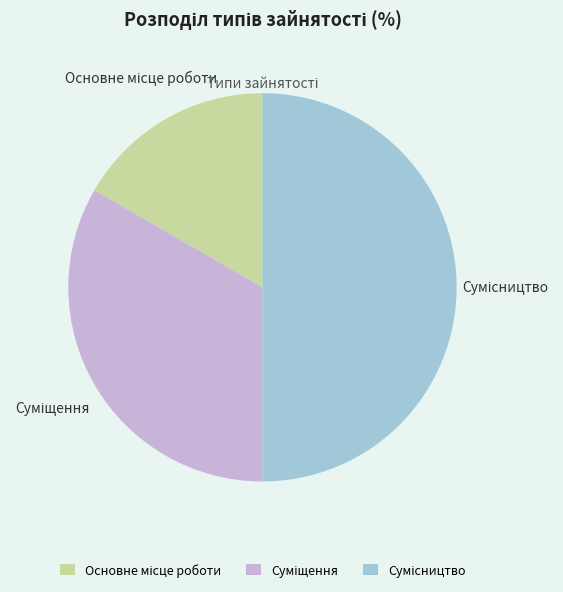

How many segments does this pie chart have?

3